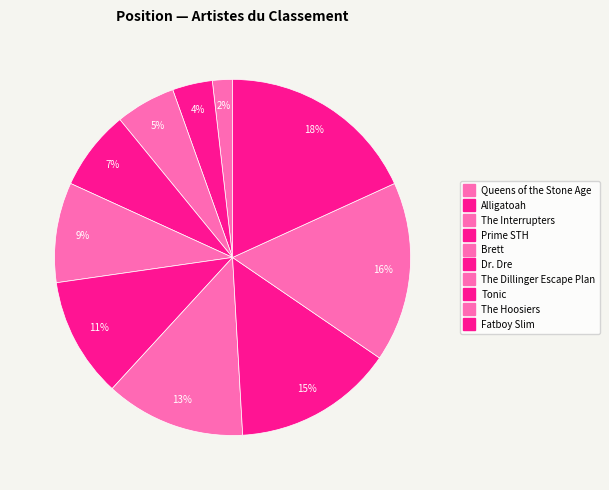

What percentage is the The Hoosiers slice, to the nearest percent?

16%